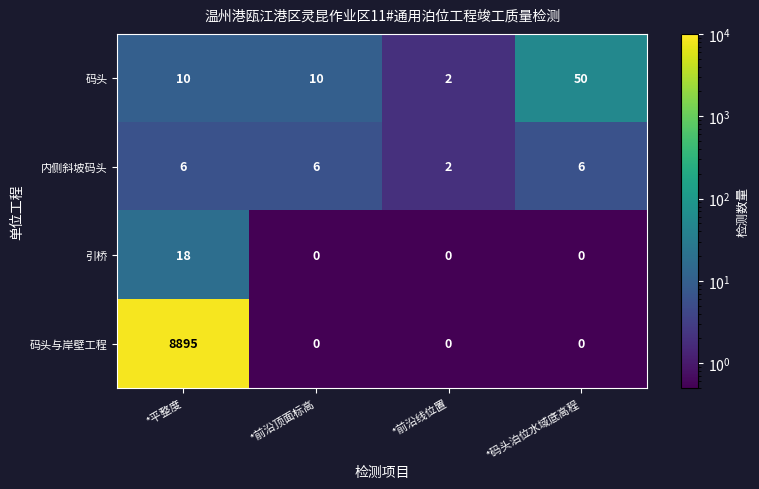

Rank the series by their maximum value, from highest to lowest.

码头与岸壁工程, 码头, 引桥, 内侧斜坡码头